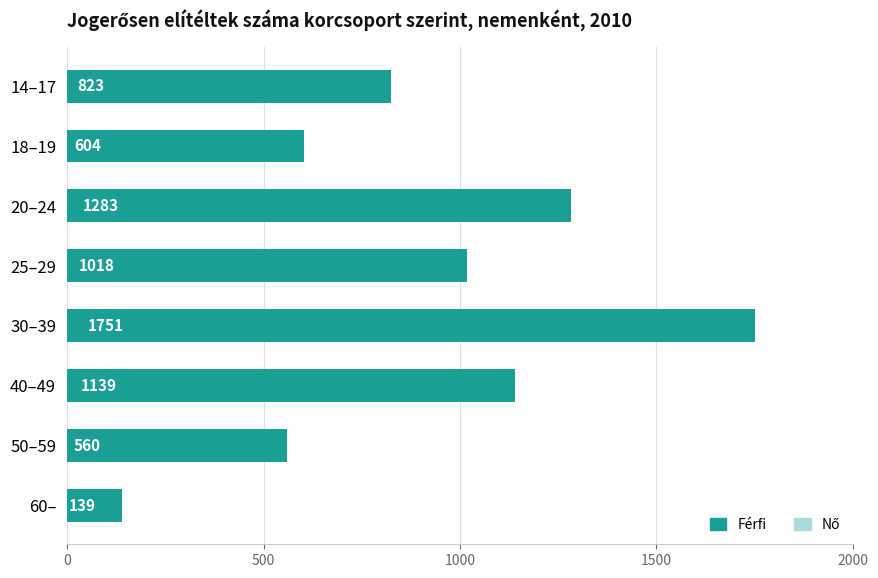

What is the sum of all Férfi values?

7317